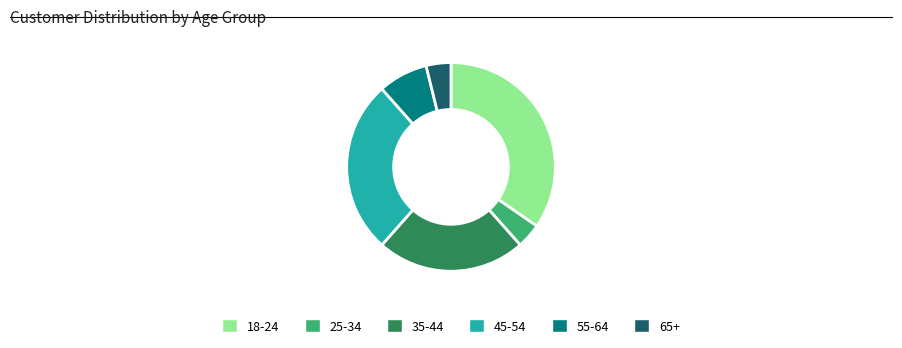

Which has a higher value, 45-54 or 65+?

45-54